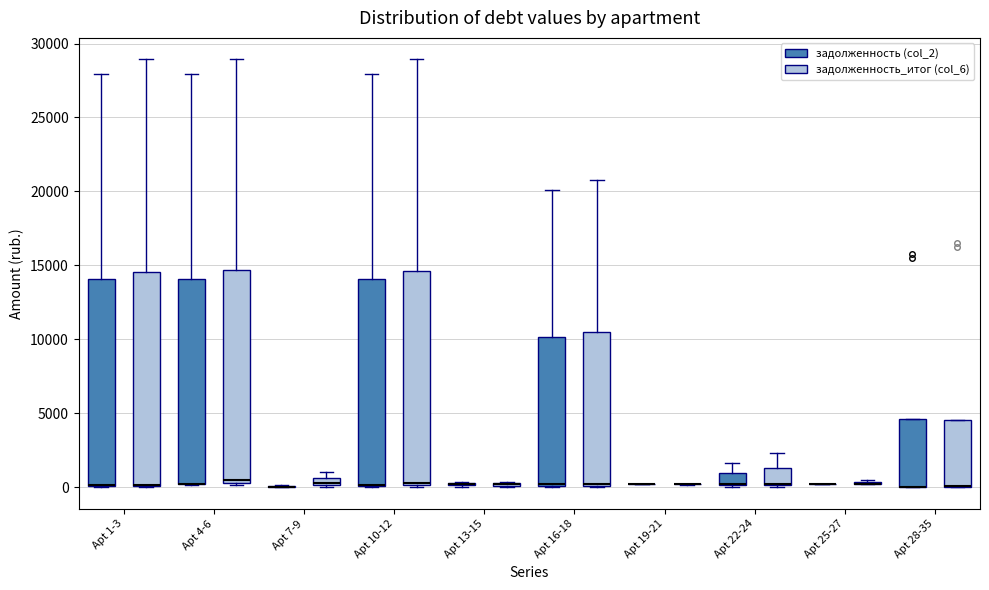

Where is the lower edge of the box for Apt 10-12 (задолженность (col_2)) on the y-axis? The values are not printed on the chart, so give them approximately, as read against the axis.

0